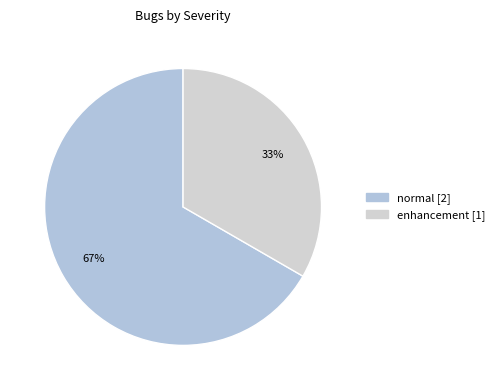

Count the number of slices in the pie.

2